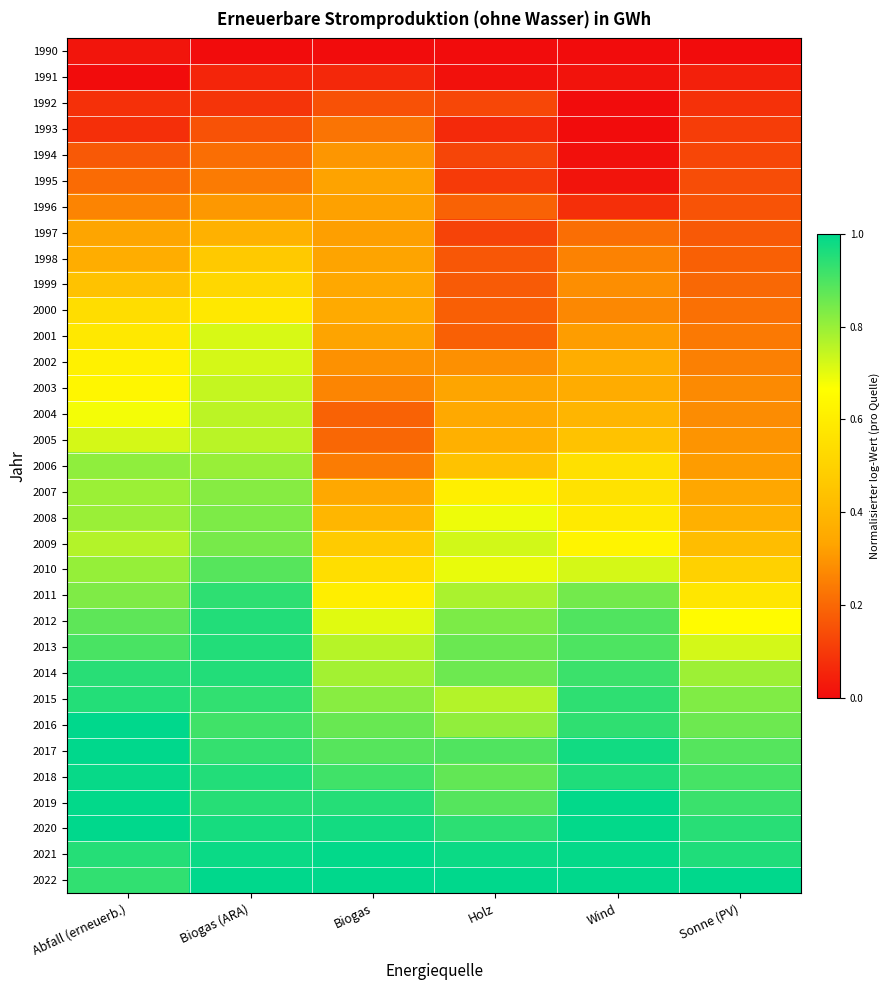

Reading right to left, extract all data points from this chart.

1990: Sonne (PV)=0.0	Wind=0.0	Holz=0.0	Biogas=0.0	Biogas (ARA)=0.0	Abfall (erneuerb.)=0.0
1991: Sonne (PV)=0.0	Wind=0.0	Holz=0.0	Biogas=0.1	Biogas (ARA)=0.1	Abfall (erneuerb.)=0.0
1992: Sonne (PV)=0.1	Wind=0.0	Holz=0.1	Biogas=0.2	Biogas (ARA)=0.1	Abfall (erneuerb.)=0.1
1993: Sonne (PV)=0.1	Wind=0.0	Holz=0.1	Biogas=0.2	Biogas (ARA)=0.2	Abfall (erneuerb.)=0.1
1994: Sonne (PV)=0.1	Wind=0.0	Holz=0.1	Biogas=0.3	Biogas (ARA)=0.2	Abfall (erneuerb.)=0.2
1995: Sonne (PV)=0.1	Wind=0.0	Holz=0.1	Biogas=0.3	Biogas (ARA)=0.2	Abfall (erneuerb.)=0.2
1996: Sonne (PV)=0.2	Wind=0.1	Holz=0.2	Biogas=0.3	Biogas (ARA)=0.3	Abfall (erneuerb.)=0.3
1997: Sonne (PV)=0.2	Wind=0.2	Holz=0.1	Biogas=0.3	Biogas (ARA)=0.4	Abfall (erneuerb.)=0.3
1998: Sonne (PV)=0.2	Wind=0.3	Holz=0.2	Biogas=0.3	Biogas (ARA)=0.5	Abfall (erneuerb.)=0.4
1999: Sonne (PV)=0.2	Wind=0.3	Holz=0.2	Biogas=0.3	Biogas (ARA)=0.5	Abfall (erneuerb.)=0.4
2000: Sonne (PV)=0.2	Wind=0.3	Holz=0.2	Biogas=0.4	Biogas (ARA)=0.6	Abfall (erneuerb.)=0.5
2001: Sonne (PV)=0.2	Wind=0.3	Holz=0.2	Biogas=0.3	Biogas (ARA)=0.7	Abfall (erneuerb.)=0.6
2002: Sonne (PV)=0.3	Wind=0.4	Holz=0.3	Biogas=0.3	Biogas (ARA)=0.7	Abfall (erneuerb.)=0.6
2003: Sonne (PV)=0.3	Wind=0.4	Holz=0.3	Biogas=0.3	Biogas (ARA)=0.7	Abfall (erneuerb.)=0.6
2004: Sonne (PV)=0.3	Wind=0.4	Holz=0.3	Biogas=0.2	Biogas (ARA)=0.8	Abfall (erneuerb.)=0.7
2005: Sonne (PV)=0.3	Wind=0.4	Holz=0.4	Biogas=0.2	Biogas (ARA)=0.8	Abfall (erneuerb.)=0.7
2006: Sonne (PV)=0.3	Wind=0.6	Holz=0.4	Biogas=0.2	Biogas (ARA)=0.8	Abfall (erneuerb.)=0.8
2007: Sonne (PV)=0.3	Wind=0.6	Holz=0.6	Biogas=0.3	Biogas (ARA)=0.8	Abfall (erneuerb.)=0.8
2008: Sonne (PV)=0.4	Wind=0.6	Holz=0.7	Biogas=0.4	Biogas (ARA)=0.8	Abfall (erneuerb.)=0.8
2009: Sonne (PV)=0.4	Wind=0.6	Holz=0.7	Biogas=0.5	Biogas (ARA)=0.8	Abfall (erneuerb.)=0.8
2010: Sonne (PV)=0.5	Wind=0.7	Holz=0.7	Biogas=0.5	Biogas (ARA)=0.9	Abfall (erneuerb.)=0.8
2011: Sonne (PV)=0.6	Wind=0.8	Holz=0.8	Biogas=0.6	Biogas (ARA)=0.9	Abfall (erneuerb.)=0.8
2012: Sonne (PV)=0.7	Wind=0.9	Holz=0.8	Biogas=0.7	Biogas (ARA)=1.0	Abfall (erneuerb.)=0.9
2013: Sonne (PV)=0.7	Wind=0.9	Holz=0.9	Biogas=0.8	Biogas (ARA)=1.0	Abfall (erneuerb.)=0.9
2014: Sonne (PV)=0.8	Wind=0.9	Holz=0.9	Biogas=0.8	Biogas (ARA)=1.0	Abfall (erneuerb.)=0.9
2015: Sonne (PV)=0.8	Wind=0.9	Holz=0.8	Biogas=0.8	Biogas (ARA)=0.9	Abfall (erneuerb.)=1.0
2016: Sonne (PV)=0.9	Wind=0.9	Holz=0.8	Biogas=0.9	Biogas (ARA)=0.9	Abfall (erneuerb.)=1.0
2017: Sonne (PV)=0.9	Wind=1.0	Holz=0.9	Biogas=0.9	Biogas (ARA)=0.9	Abfall (erneuerb.)=1.0
2018: Sonne (PV)=0.9	Wind=1.0	Holz=0.9	Biogas=0.9	Biogas (ARA)=1.0	Abfall (erneuerb.)=1.0
2019: Sonne (PV)=0.9	Wind=1.0	Holz=0.9	Biogas=1.0	Biogas (ARA)=0.9	Abfall (erneuerb.)=1.0
2020: Sonne (PV)=0.9	Wind=1.0	Holz=0.9	Biogas=1.0	Biogas (ARA)=1.0	Abfall (erneuerb.)=1.0
2021: Sonne (PV)=1.0	Wind=1.0	Holz=1.0	Biogas=1.0	Biogas (ARA)=1.0	Abfall (erneuerb.)=1.0
2022: Sonne (PV)=1.0	Wind=1.0	Holz=1.0	Biogas=1.0	Biogas (ARA)=1.0	Abfall (erneuerb.)=0.9